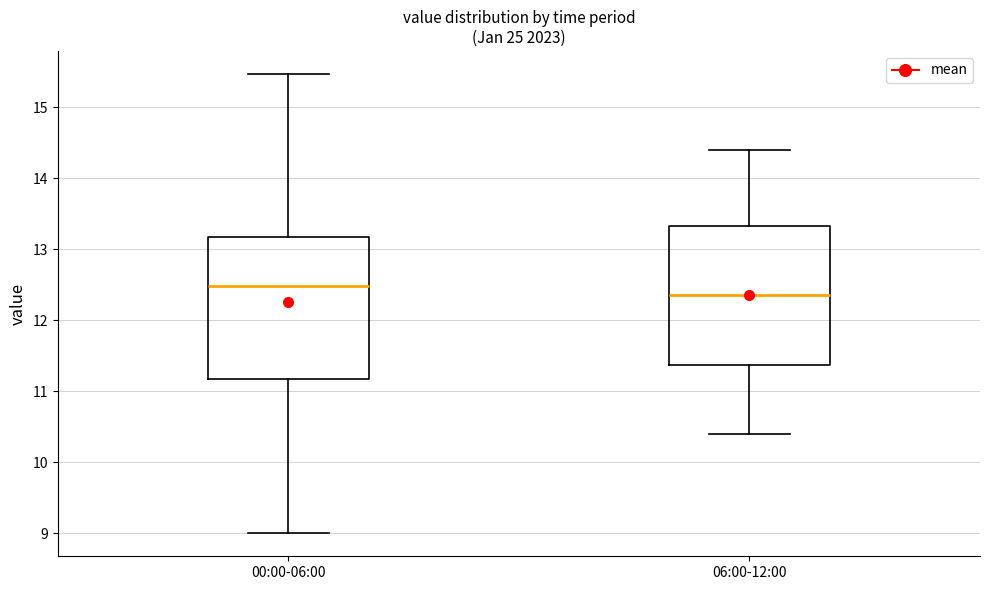

Where is the upper edge of the box for 00:00-06:00 on the y-axis? The values are not printed on the chart, so give them approximately, as read against the axis.

13.2